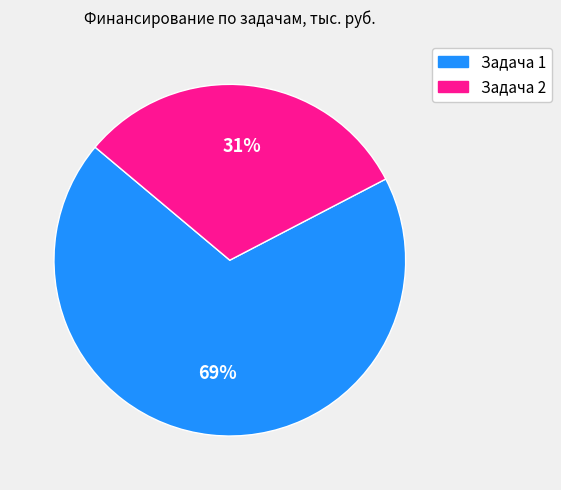

What is the largest slice in the pie chart?

Задача 1